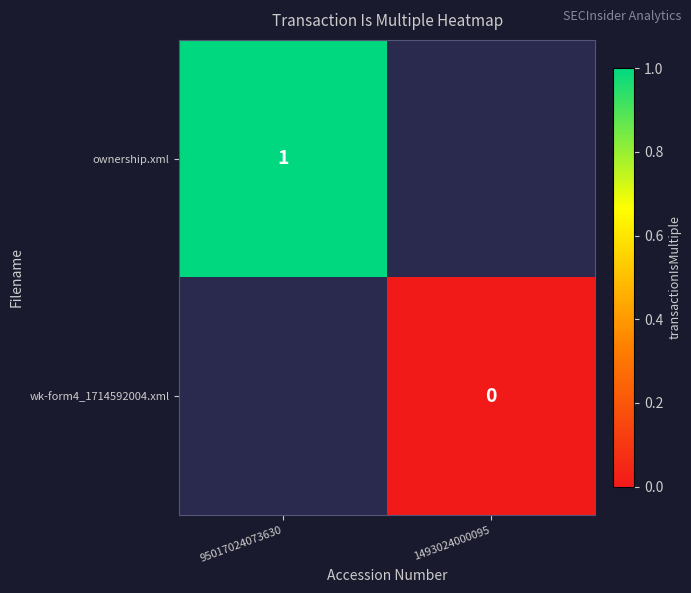

The value of ownership.xml at 95017024073630 is 1. True or false?

True